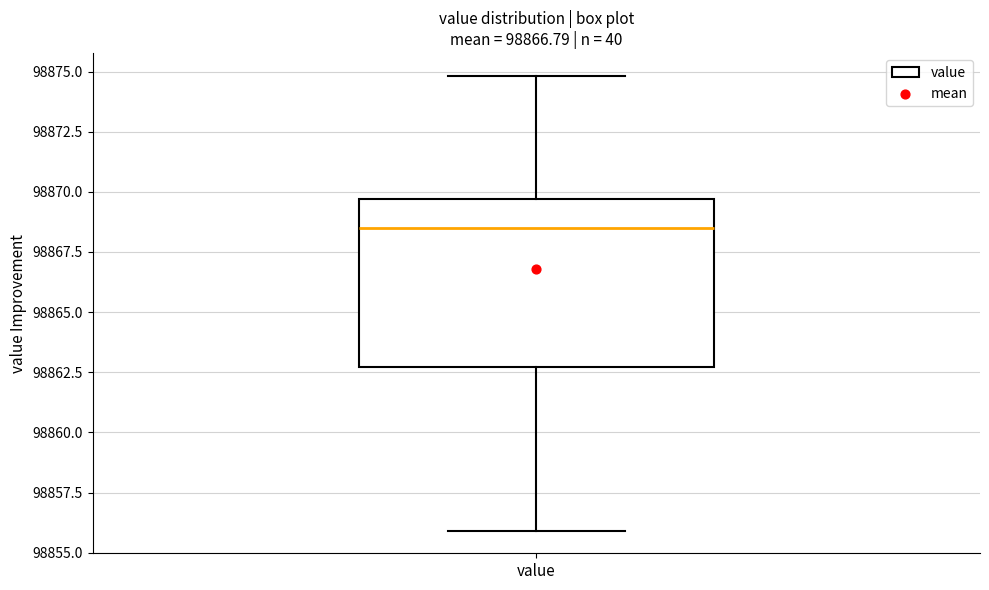

Transcribe this box plot: give where the median line is, the range the box spans, and where the two whiskers end, as read against the y-axis. The values are not printed on the chart, so give them approximately, as read against the axis.

median 98868.5, box 98862.5 to 98869.5, whiskers 98856.0 to 98875.0